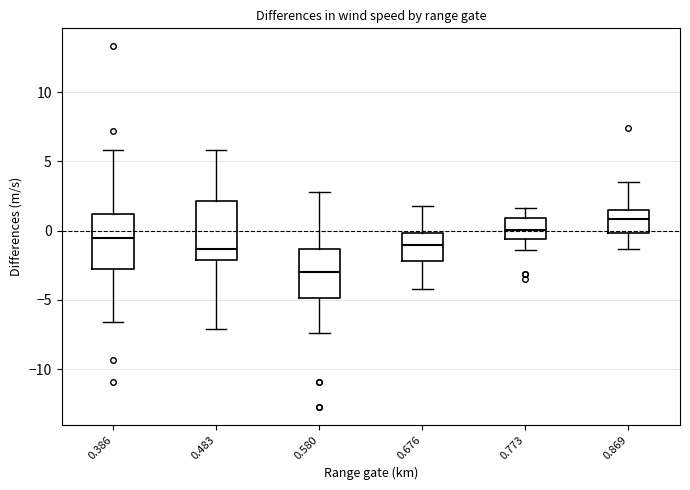

Reading left to right, read every box against the y-axis: the position of its median line, the range the box covers, and the ends of its whiskers. The values are not printed on the chart, so give them approximately, as read against the axis.

0.386: median -0.5, box -2.5 to 1.0, whiskers -6.5 to 6.0
0.483: median -1.5, box -2.0 to 2.0, whiskers -7.0 to 6.0
0.580: median -3.0, box -5.0 to -1.5, whiskers -7.5 to 3.0
0.676: median -1.0, box -2.0 to 0.0, whiskers -4.0 to 2.0
0.773: median 0.0, box -0.5 to 1.0, whiskers -1.5 to 1.5
0.869: median 1.0, box 0.0 to 1.5, whiskers -1.5 to 3.5